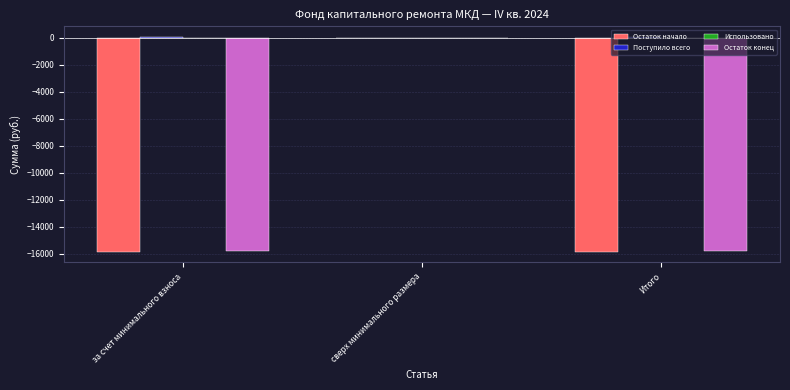

Between за счет минимального взноса and сверх минимального размера, which series saw the biggest shift?

Остаток начало